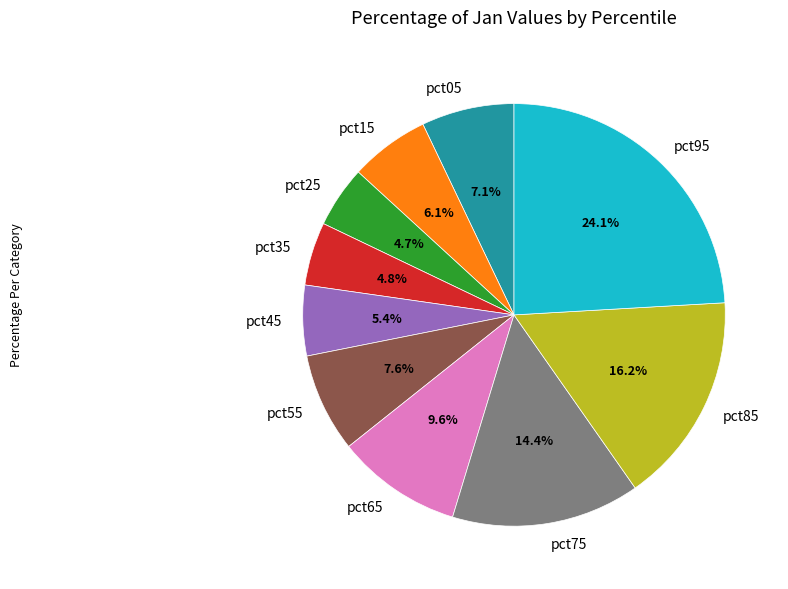

Does pct05 represent more than half of the total?

No